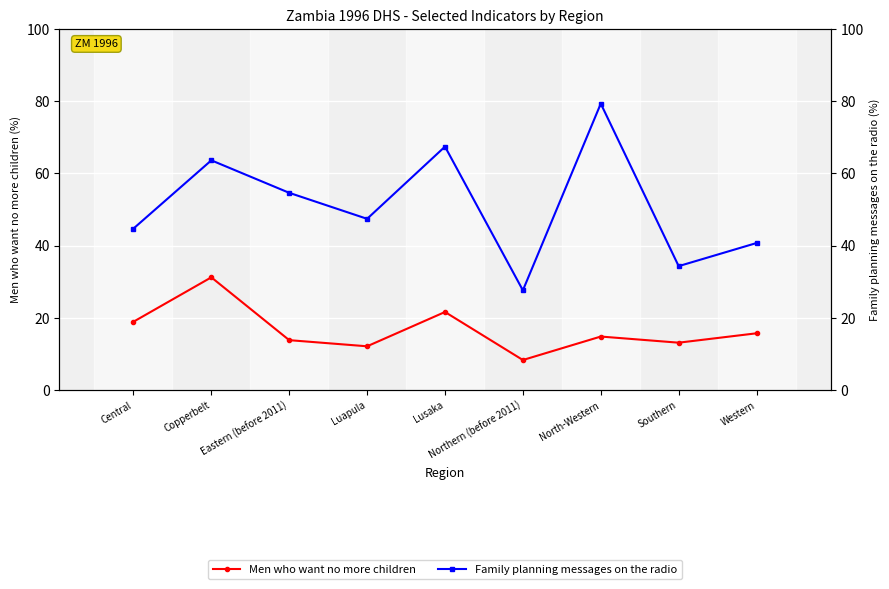

Between Southern and Western, which series saw the biggest shift?

Family planning messages on the radio